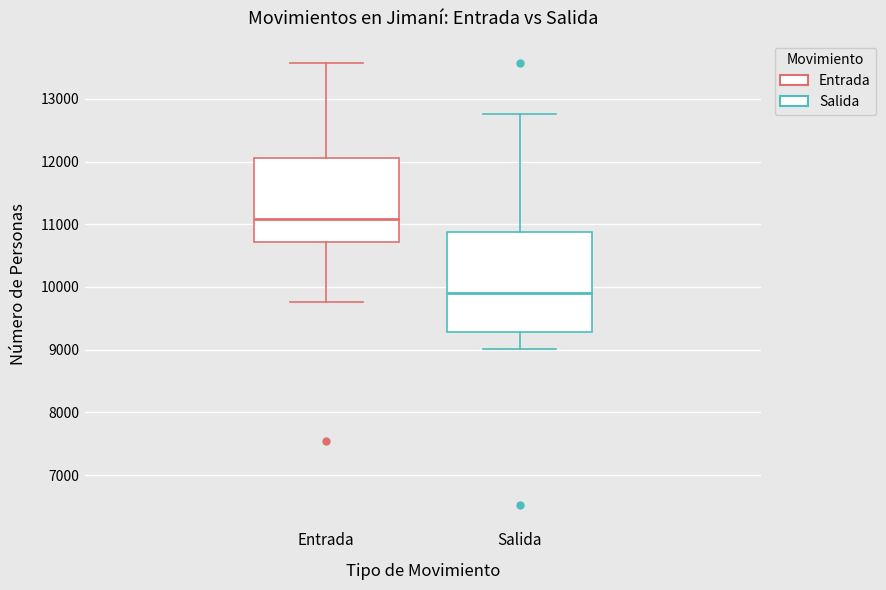

Which box's median line is the highest?

Entrada